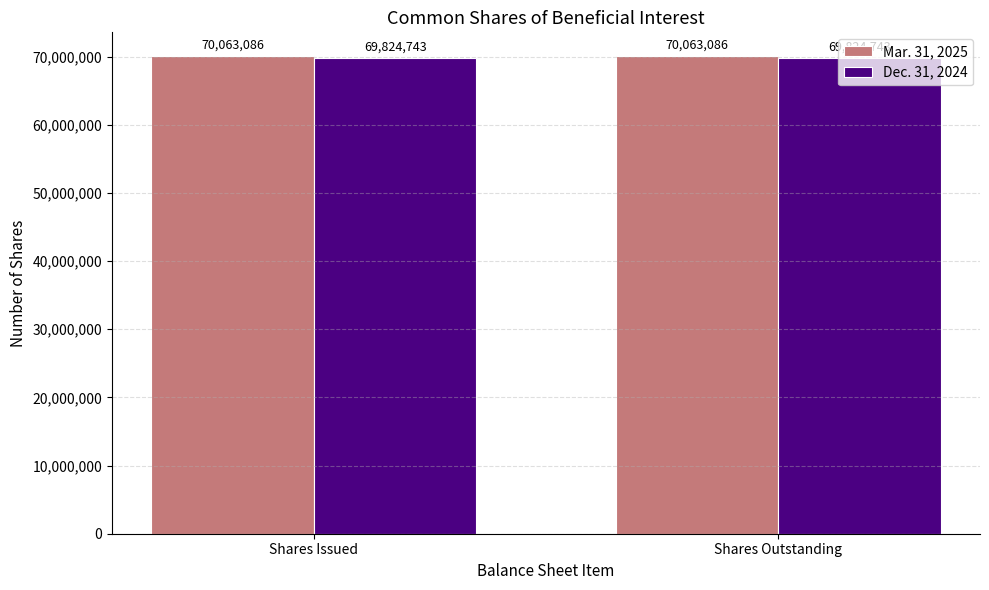

Reading left to right, extract all data points from this chart.

Mar. 31, 2025: 70063086	70063086
Dec. 31, 2024: 69824743	69824743